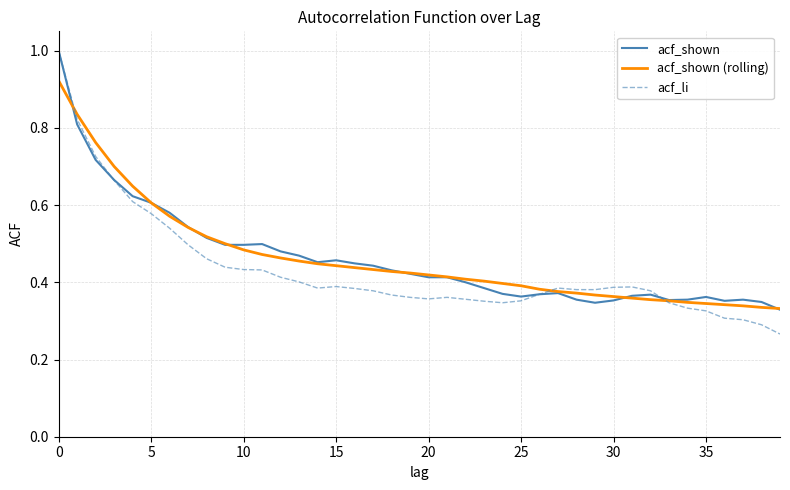

Which series has the largest range (max minus min)?

acf_li